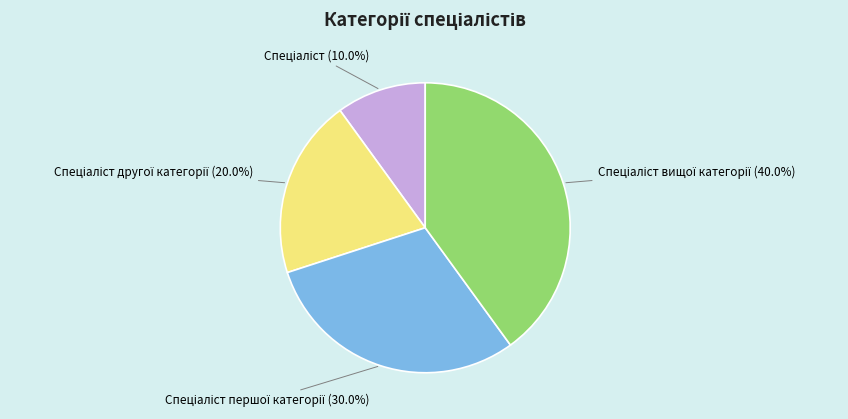

Is there any slice that represents more than half of the pie?

No